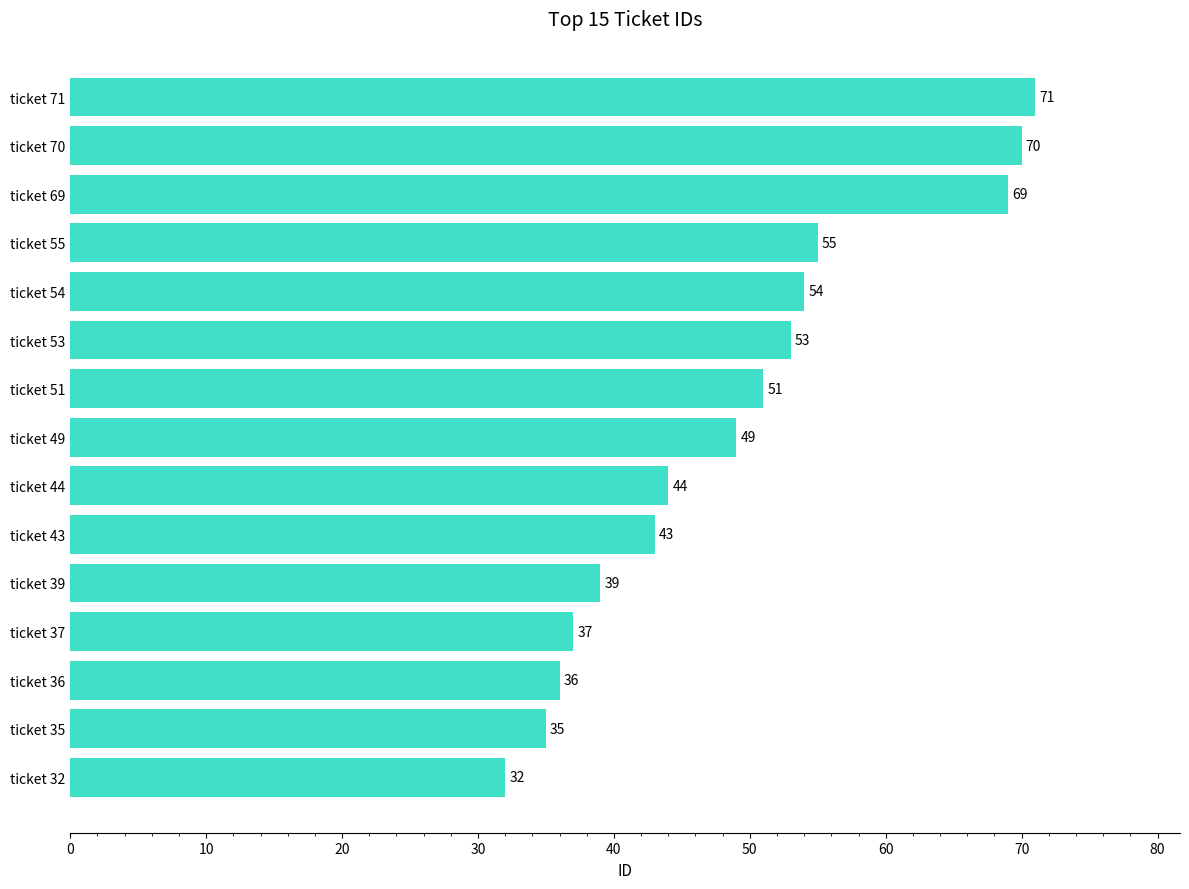

Reading bottom to top, list all the values displayed in this chart.

ticket 32=32	ticket 35=35	ticket 36=36	ticket 37=37	ticket 39=39	ticket 43=43	ticket 44=44	ticket 49=49	ticket 51=51	ticket 53=53	ticket 54=54	ticket 55=55	ticket 69=69	ticket 70=70	ticket 71=71